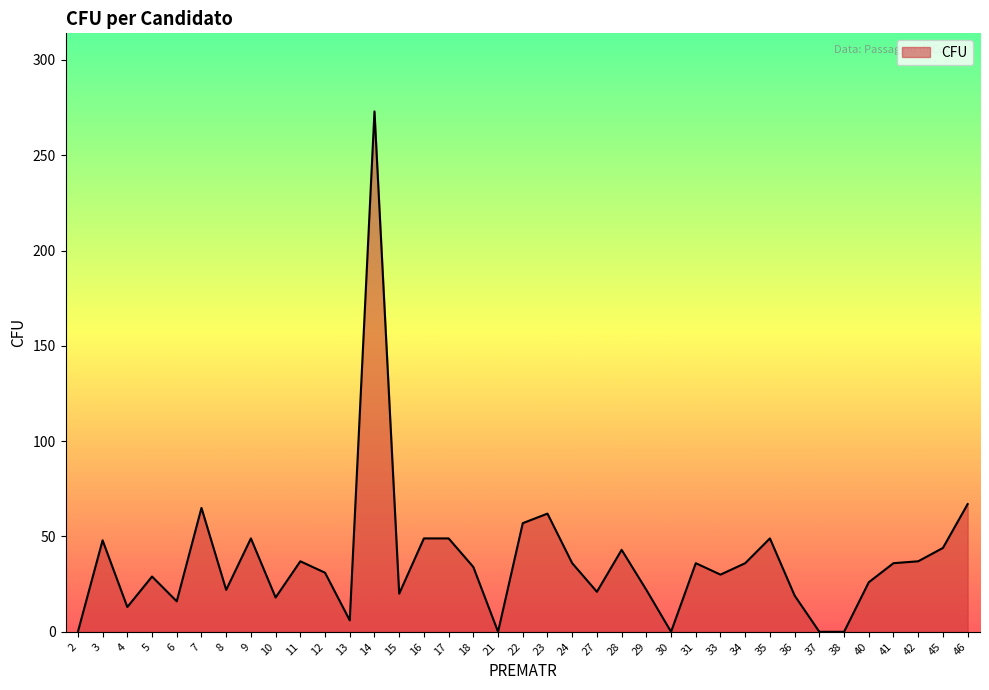

What is the sum of the values at 41 and 36?

55